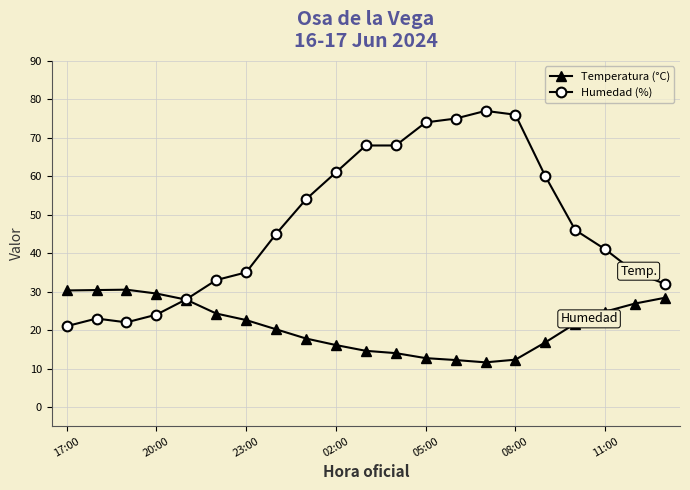

At how many categories does at least one series exceed 62?

6